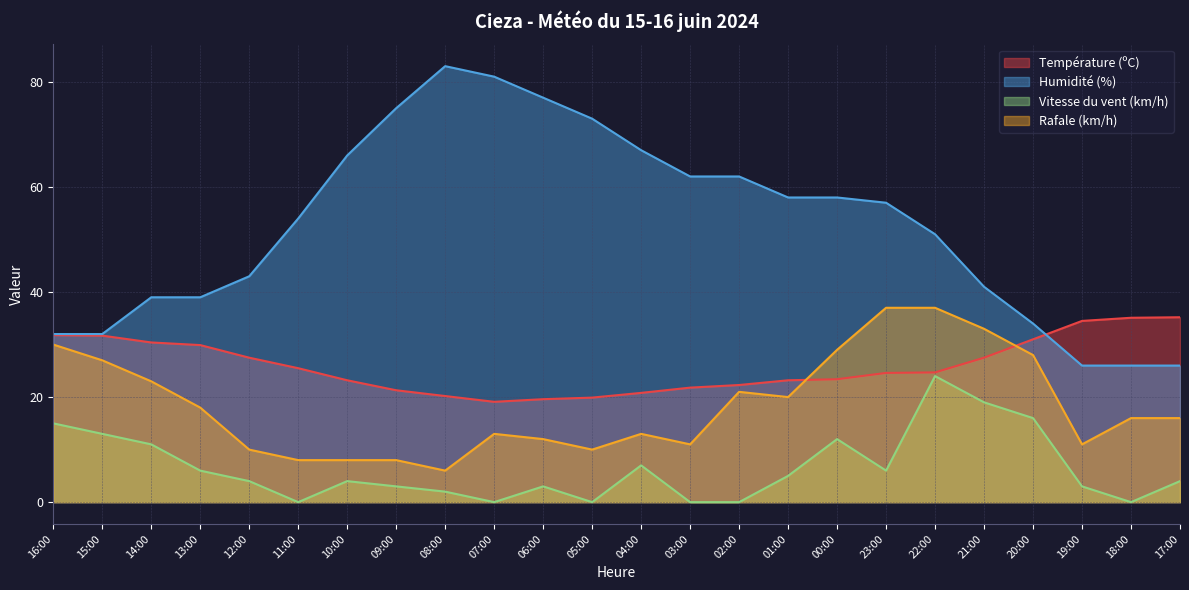

True or false: Vitesse du vent (km/h) and Température (ºC) cross at least once.

False